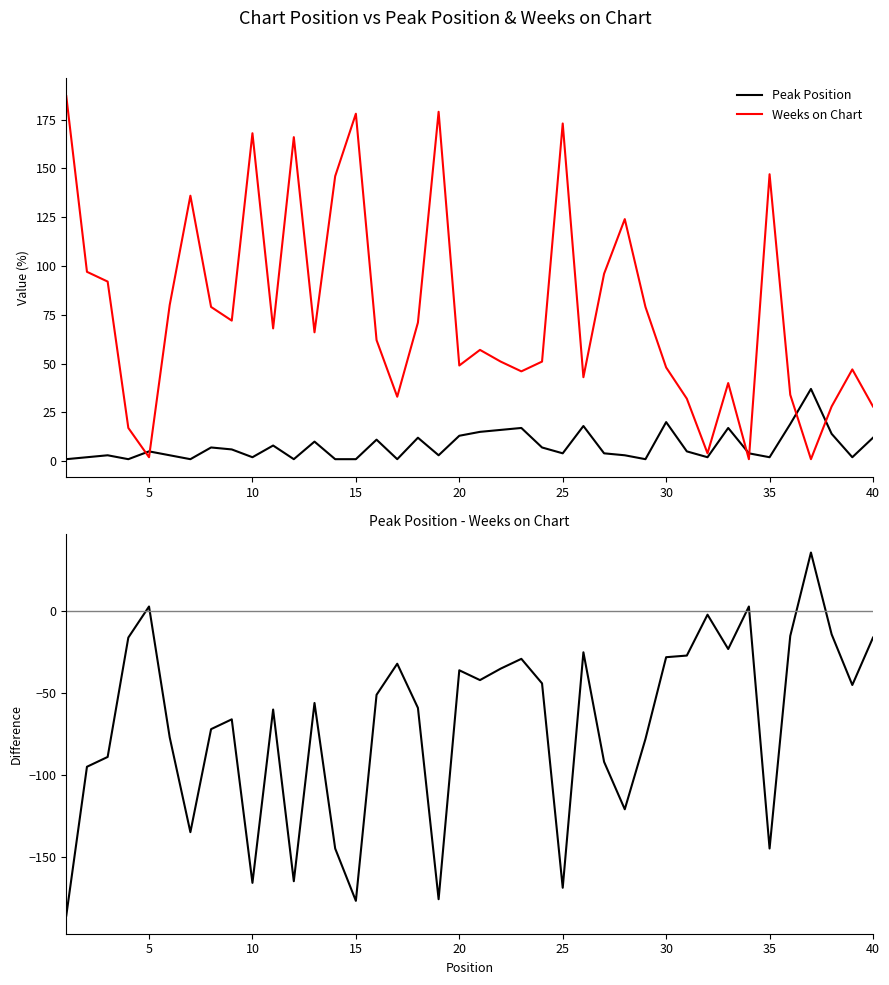

Is it true that Peak Position equals 4 at 25?

True